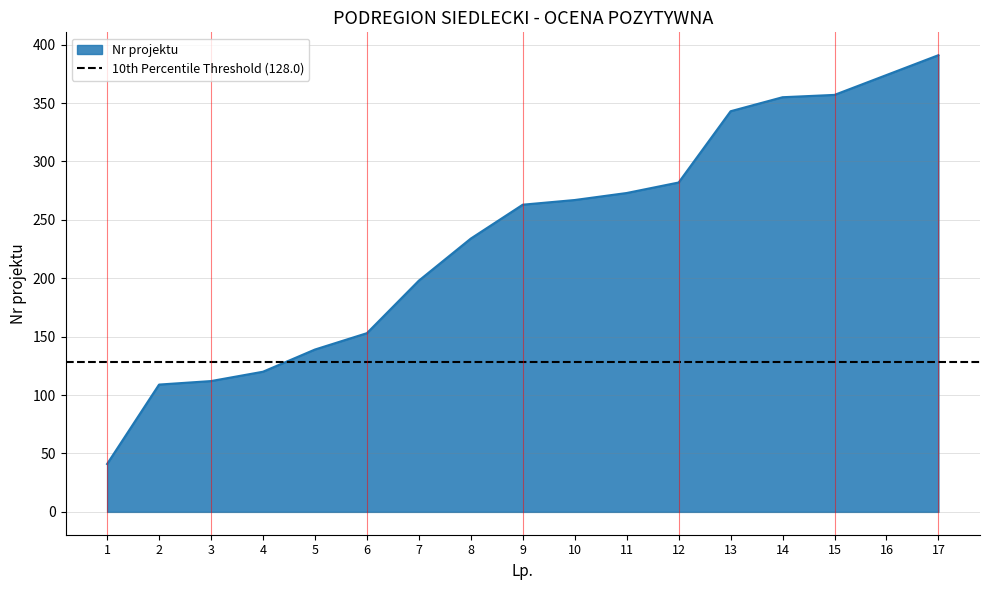

Does the chart have visible grid lines?

Yes